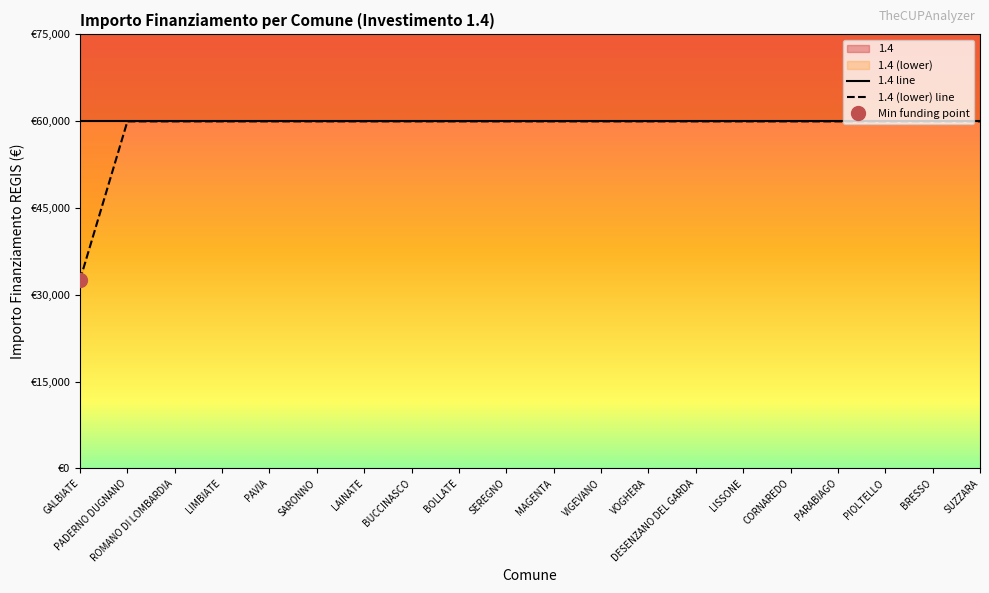

How many lines are shown in the chart?

2